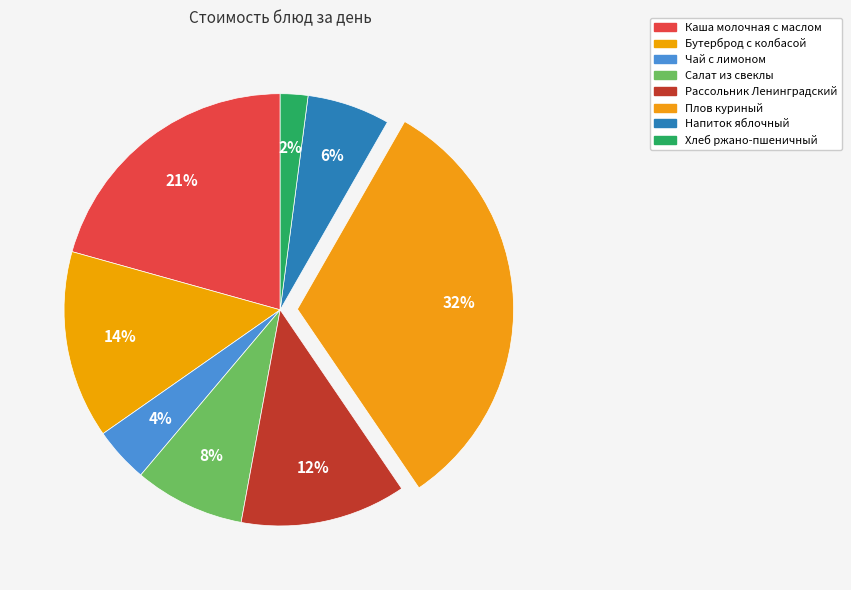

Does any single category account for the majority?

No